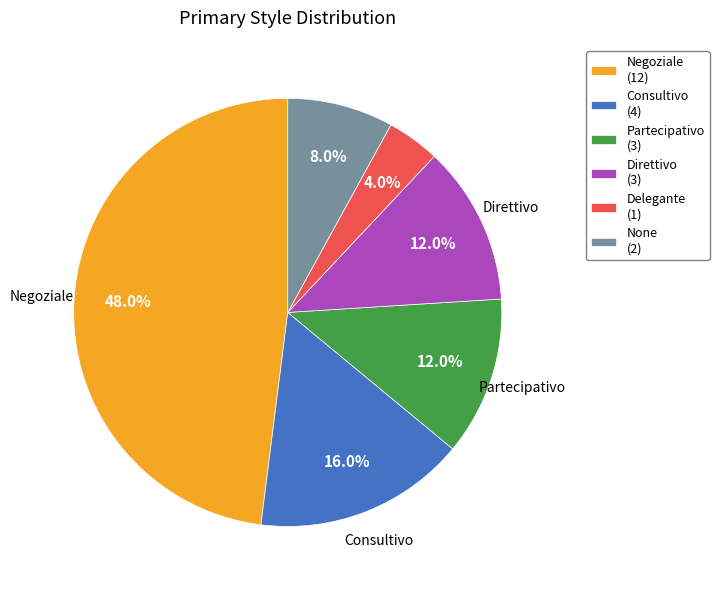

How much of the chart is everything except Delegante (1)?

96.0%